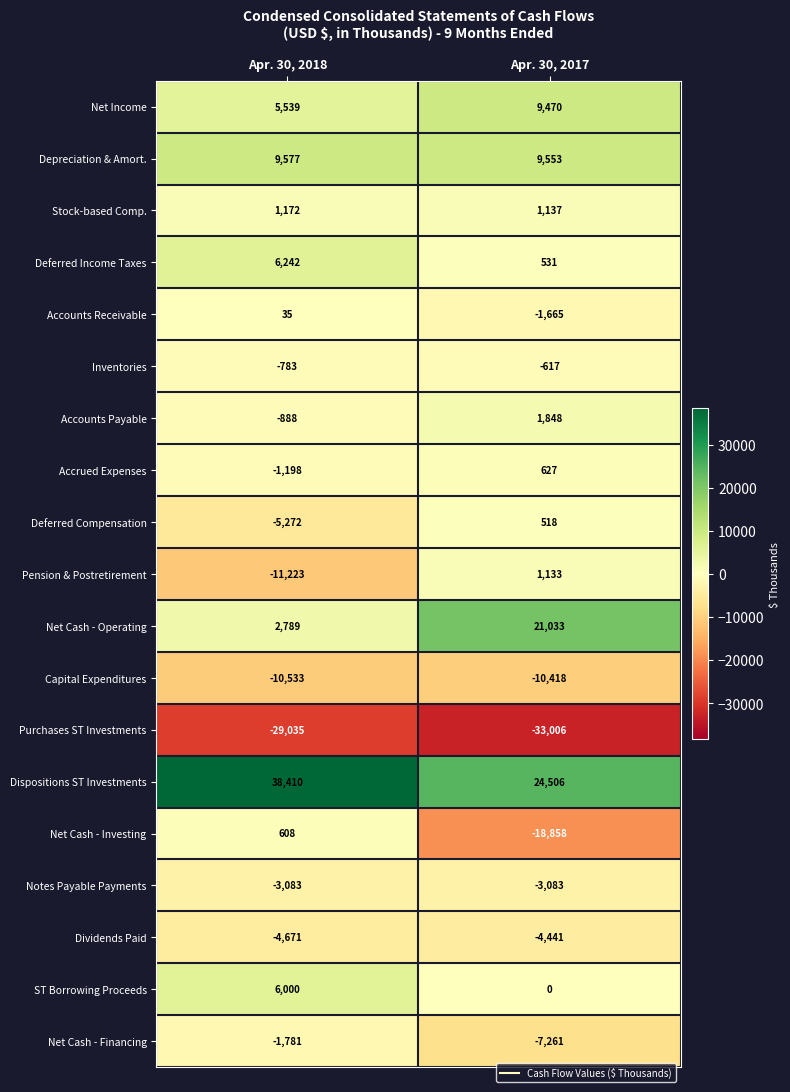

Which series has the widest spread of values?

Net Cash - Investing